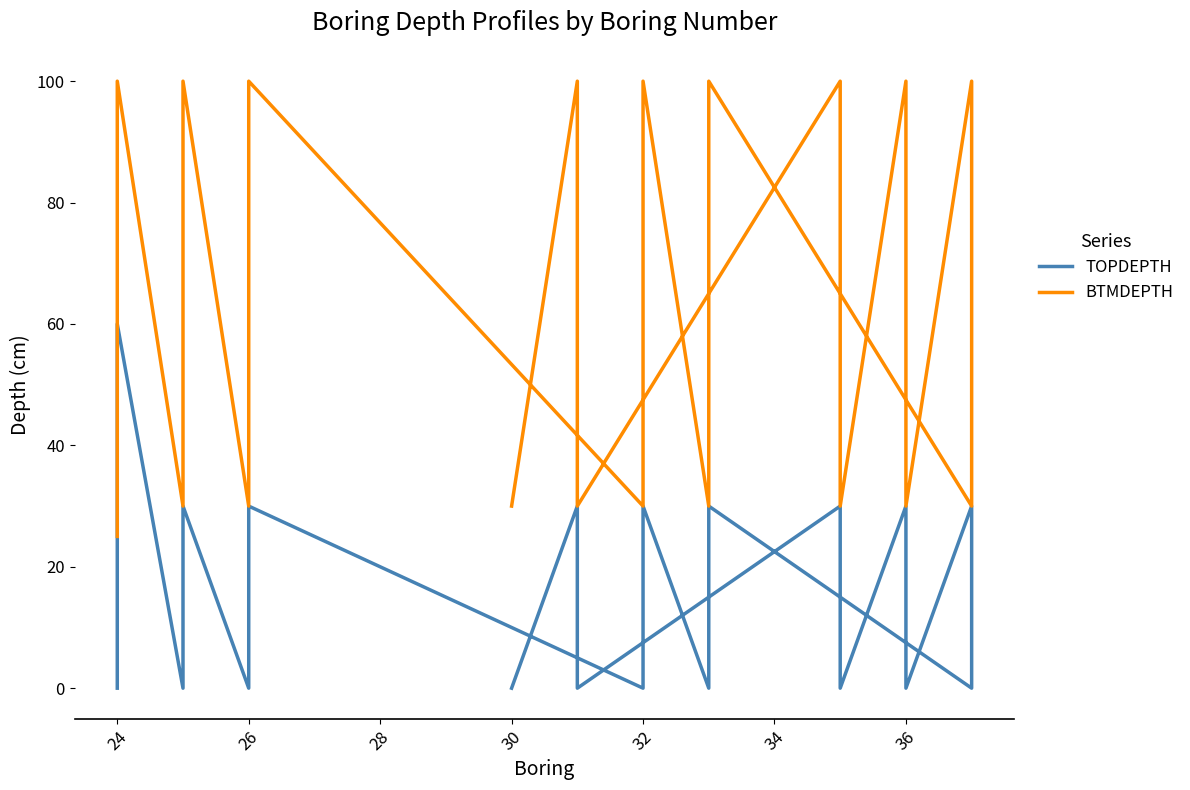

What is the lowest value of the BTMDEPTH series?

25